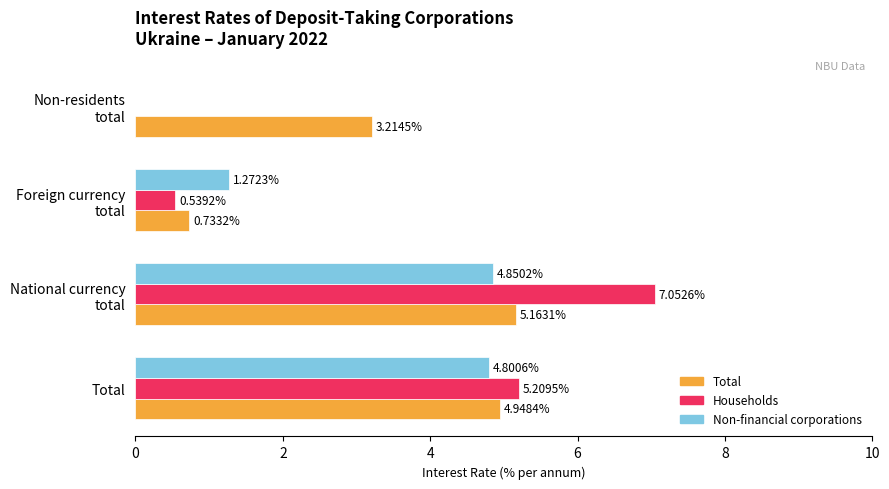

Is the value of Non-financial corporations at Total greater than the value of Households at Total?

No